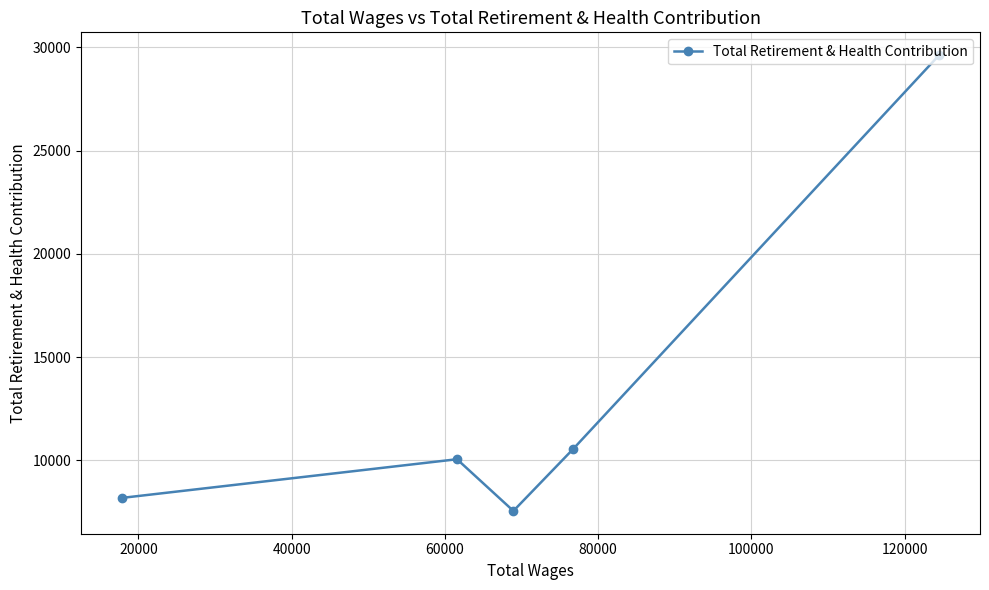

How many values exceed 10055?

2